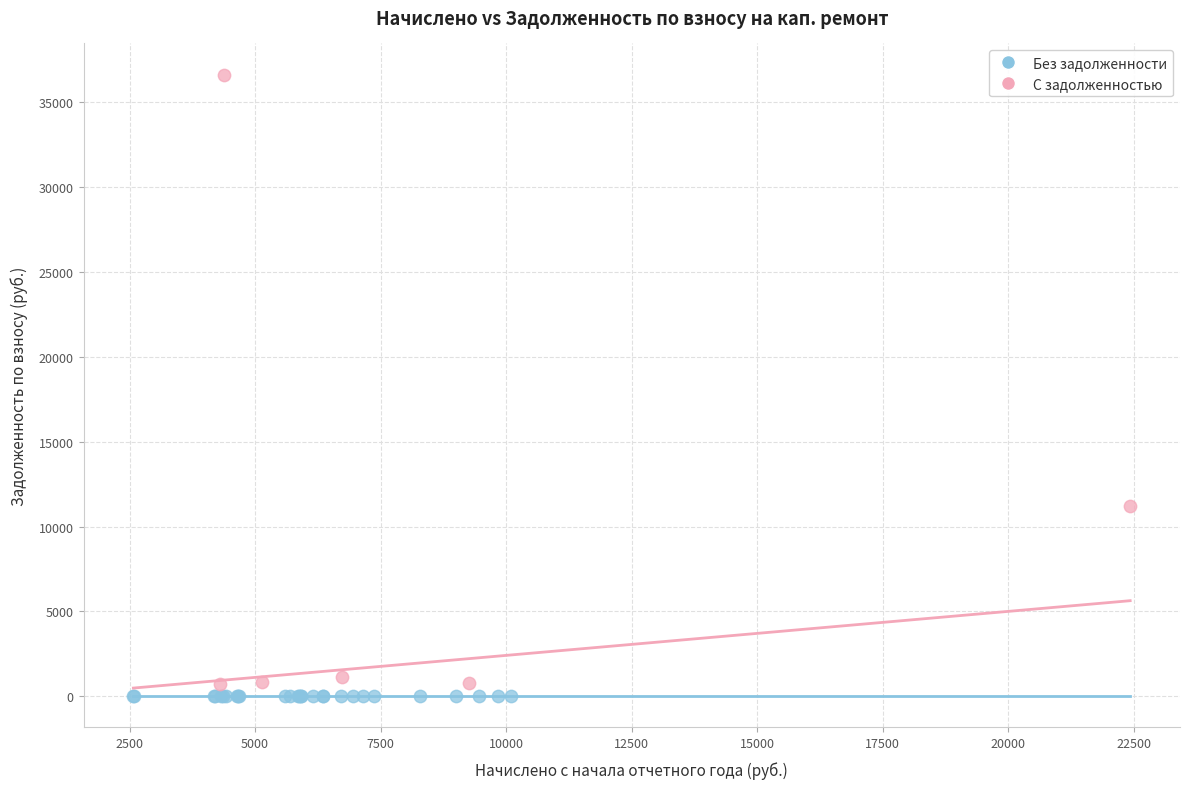

Which series reaches the maximum Y coordinate?

С задолженностью